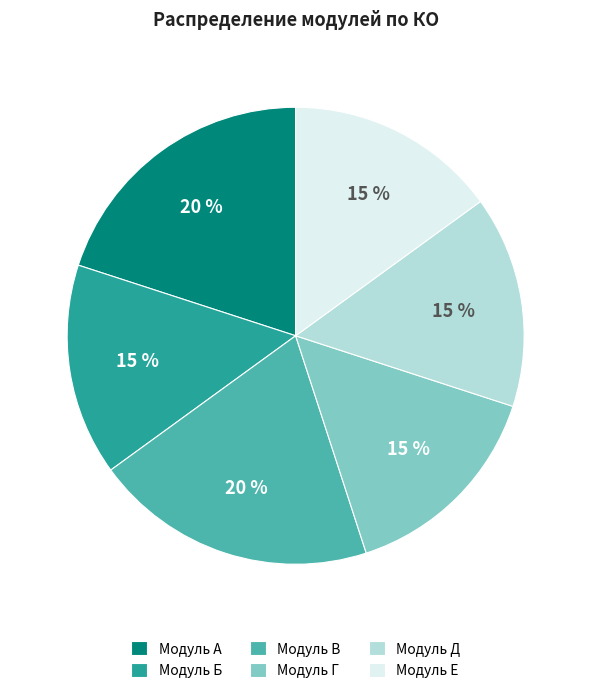

To the nearest percent, what is the combined percentage of Модуль Е and Модуль A?

35%